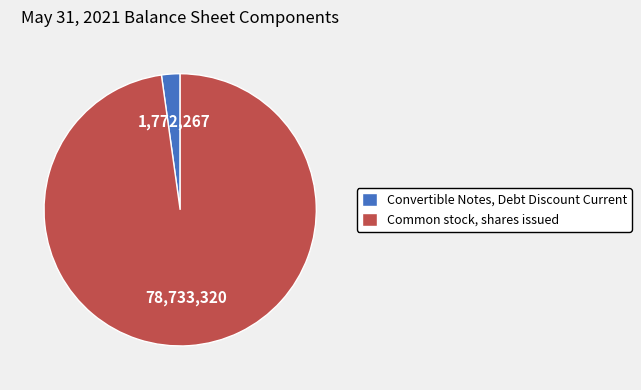

How many slices are in this pie chart?

2